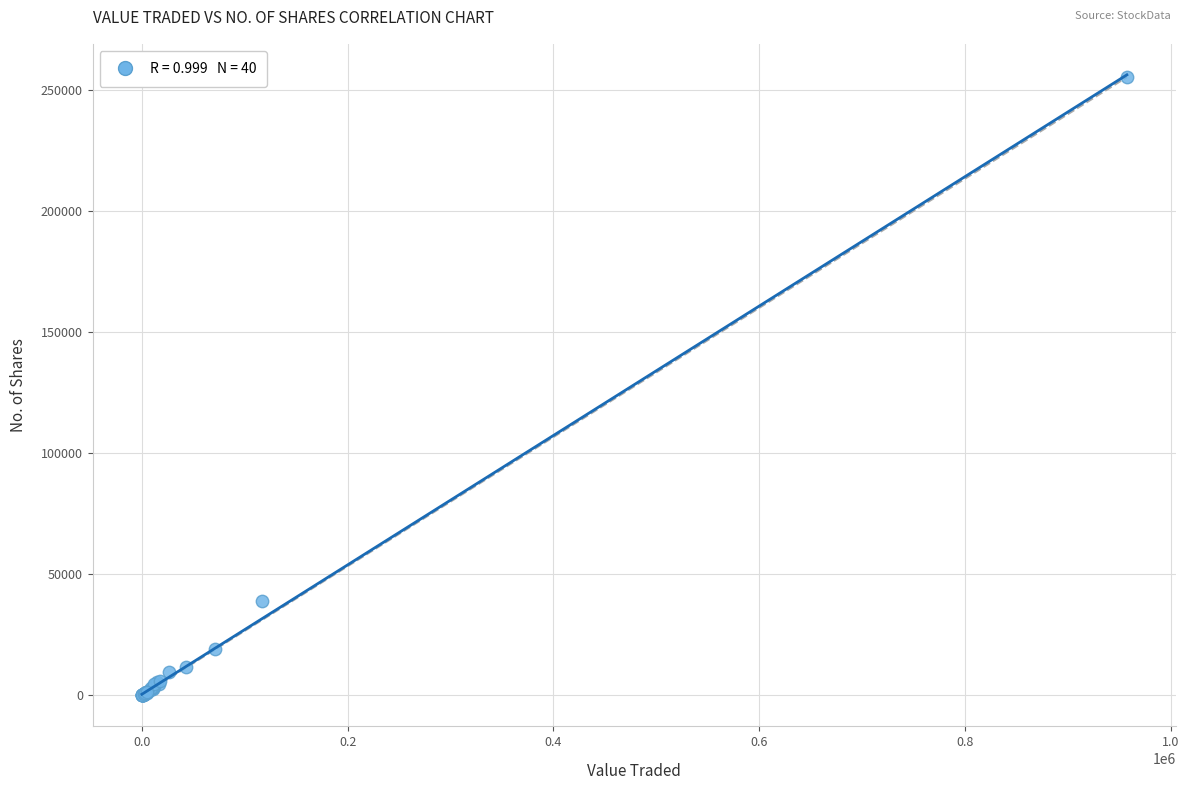

What Y value in the scatter plot is closest to 127674?

39054